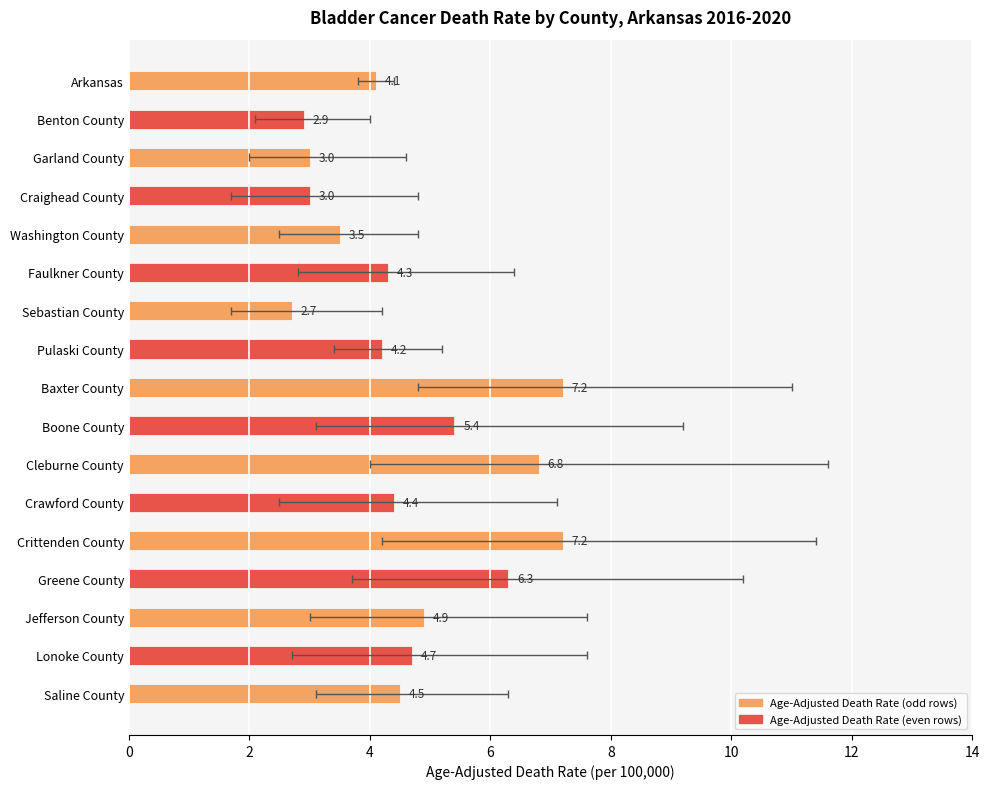

What is the sum of all Age-Adjusted Death Rate values?

79.1